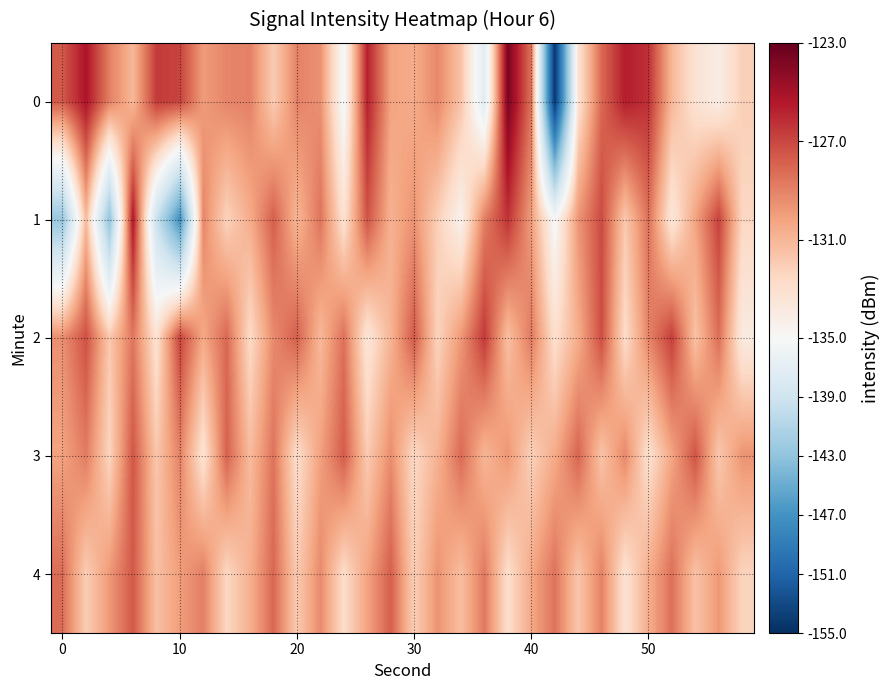

What is the greatest value displayed?

-123.6